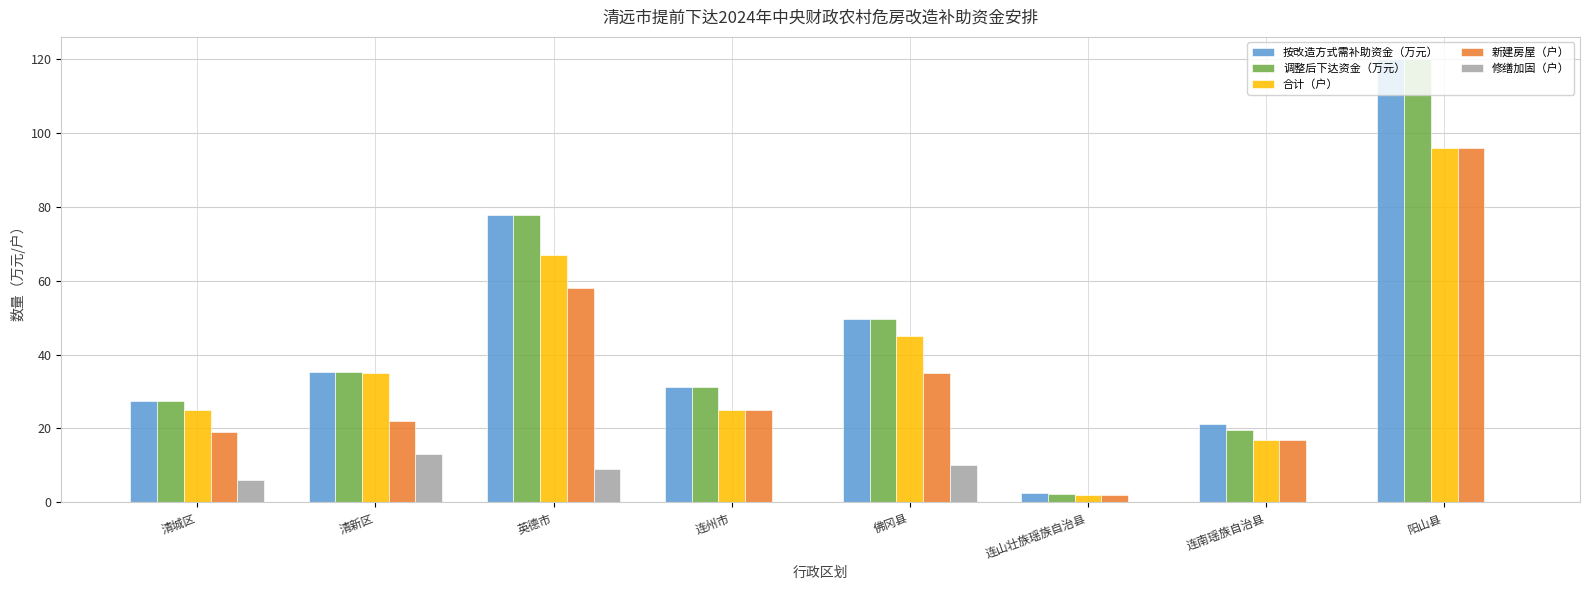

What is the sum of the 修缮加固（户） values at 清新区 and 连南瑶族自治县?

13.0